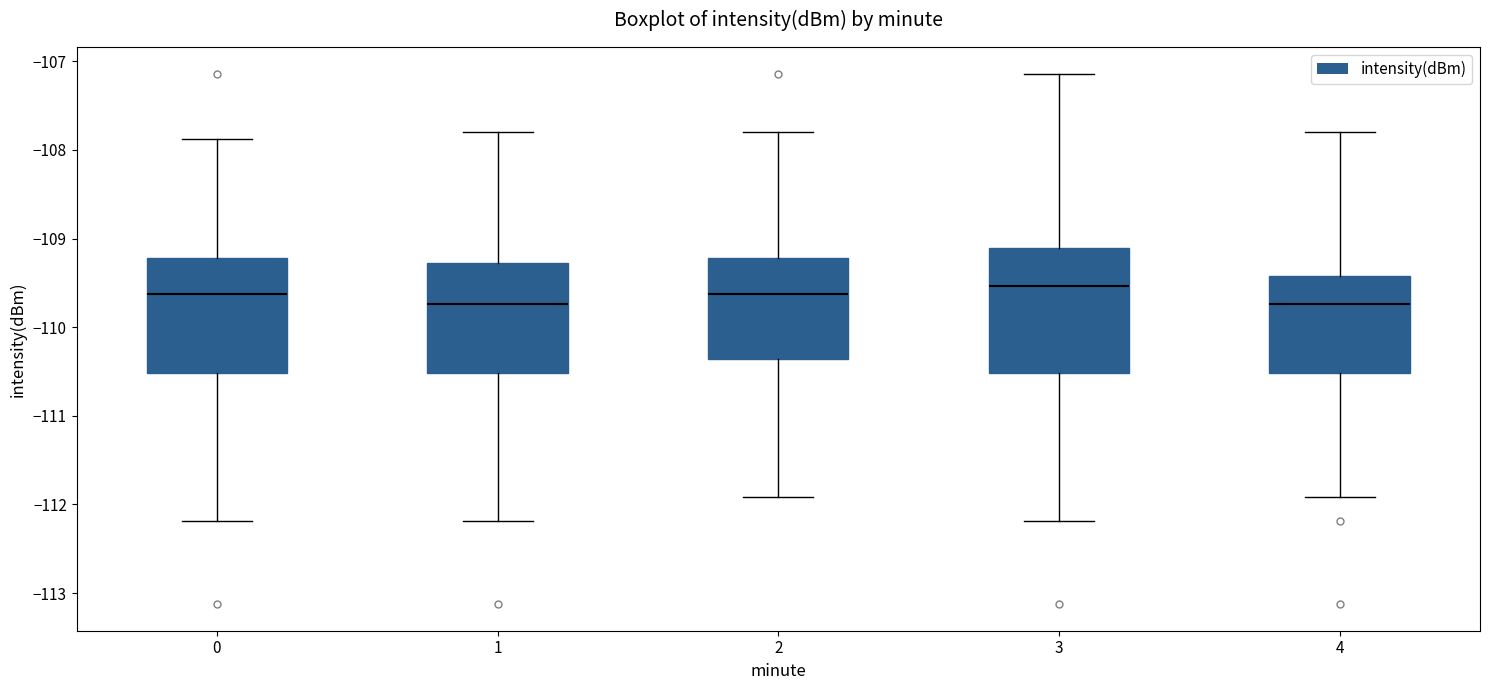

Which box is the tallest, from its lower edge to its upper edge?

3